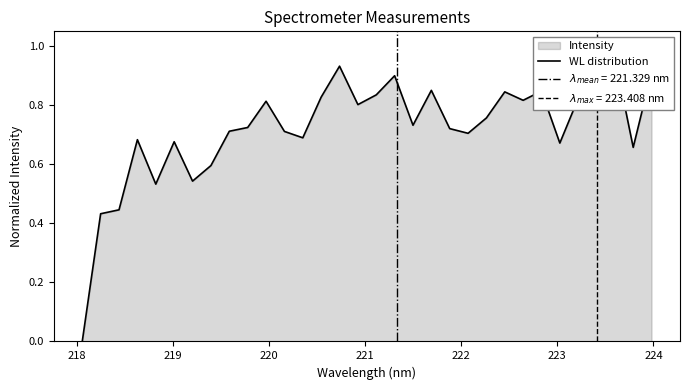

Does the chart have visible grid lines?

No